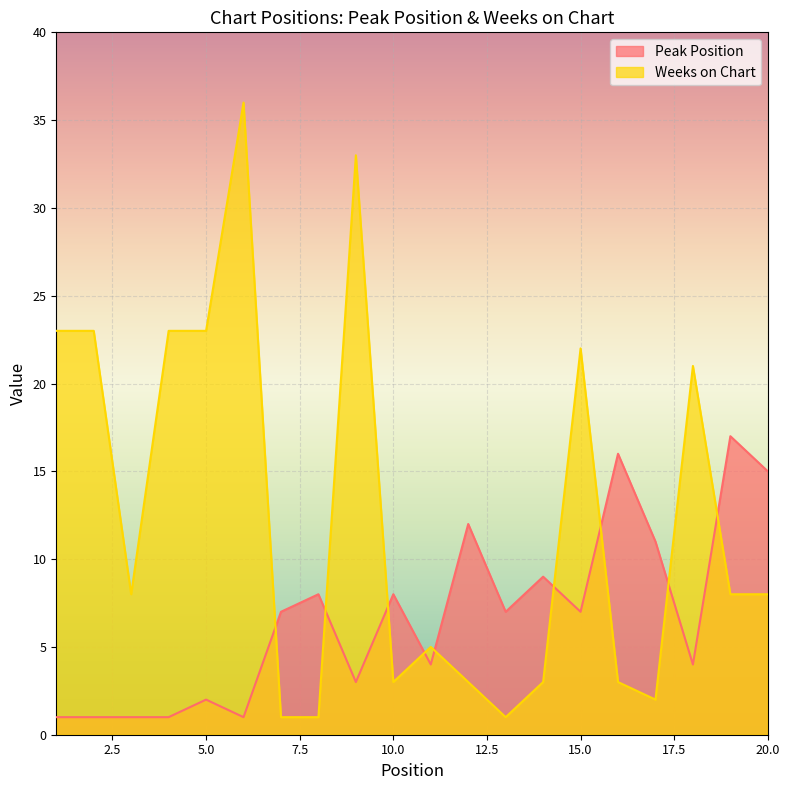

What is the value of the Peak Position point at the 9th from the left?

3